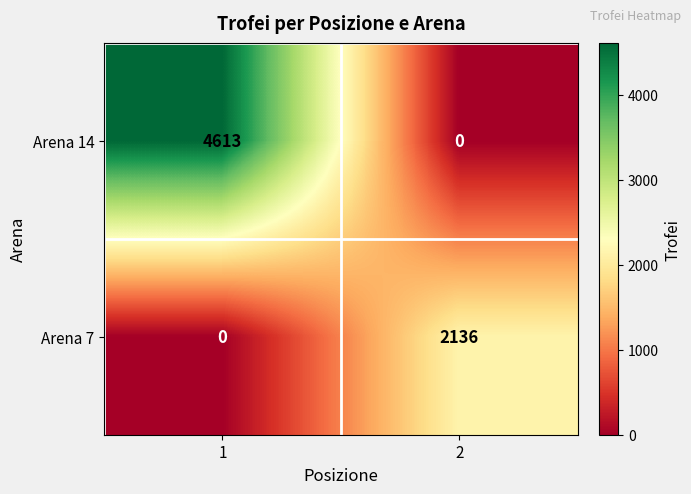

Reading left to right, extract all data points from this chart.

Arena 14: 4613	0
Arena 7: 0	2136